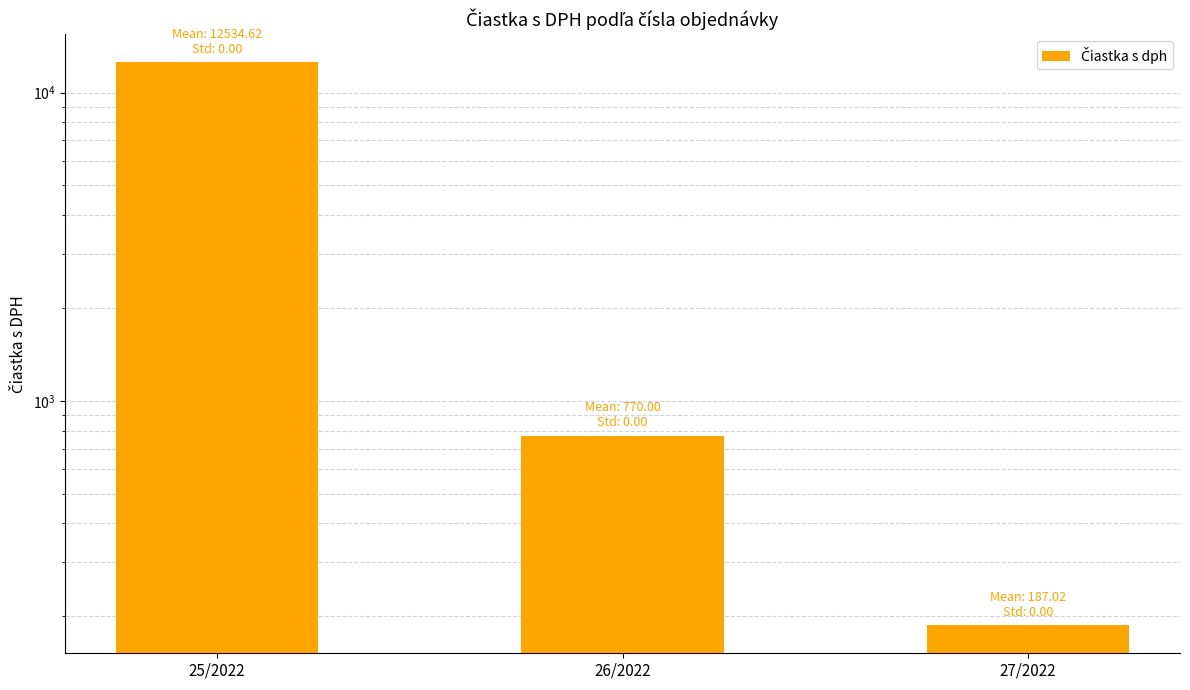

Count the number of values greater than 770.

1